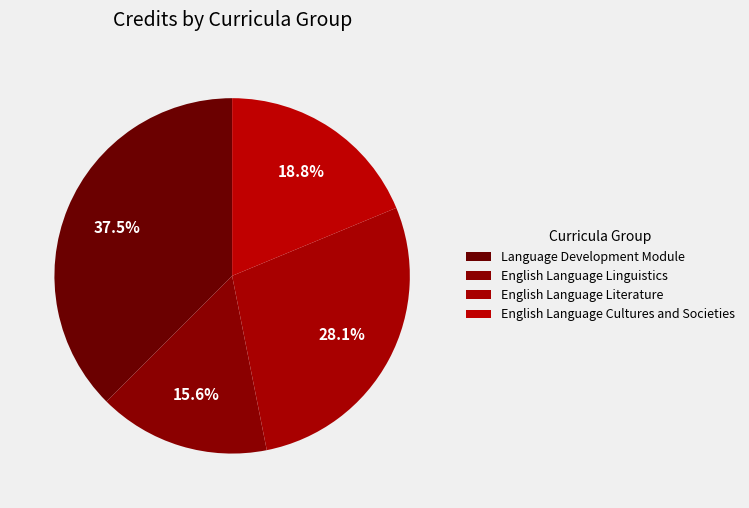

How many slices are in this pie chart?

4